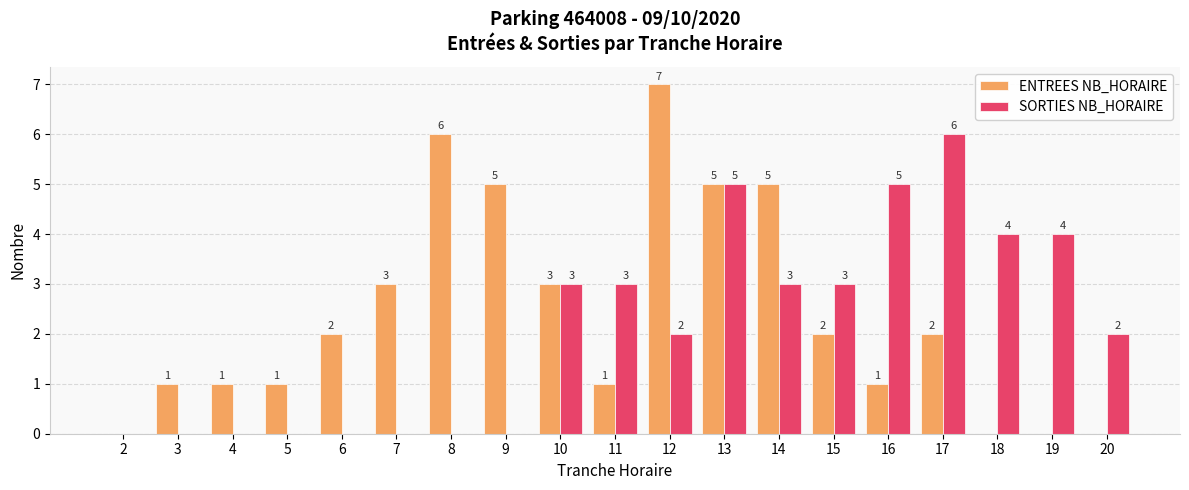

Reading left to right, list all the values displayed in this chart.

ENTREES NB_HORAIRE: 2=0	3=1	4=1	5=1	6=2	7=3	8=6	9=5	10=3	11=1	12=7	13=5	14=5	15=2	16=1	17=2	18=0	19=0	20=0
SORTIES NB_HORAIRE: 2=0	3=0	4=0	5=0	6=0	7=0	8=0	9=0	10=3	11=3	12=2	13=5	14=3	15=3	16=5	17=6	18=4	19=4	20=2